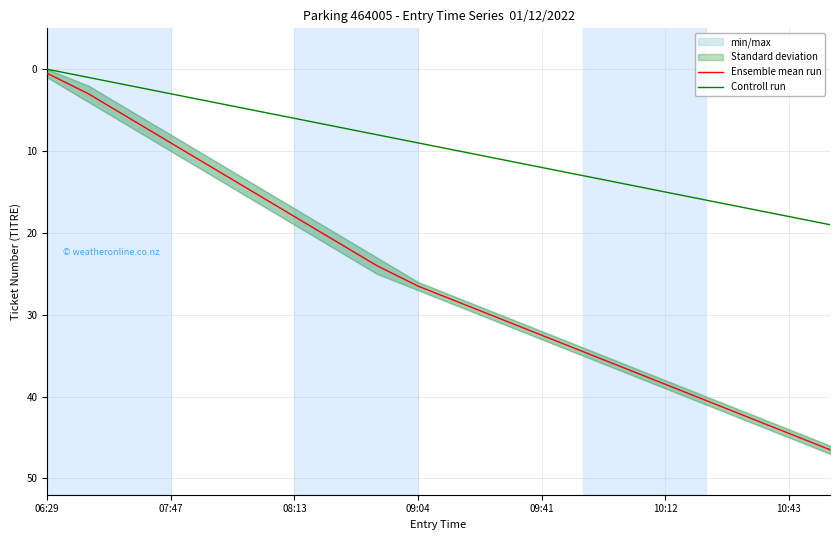

What is the difference between the Controll run values at 11 and 19?

8.0